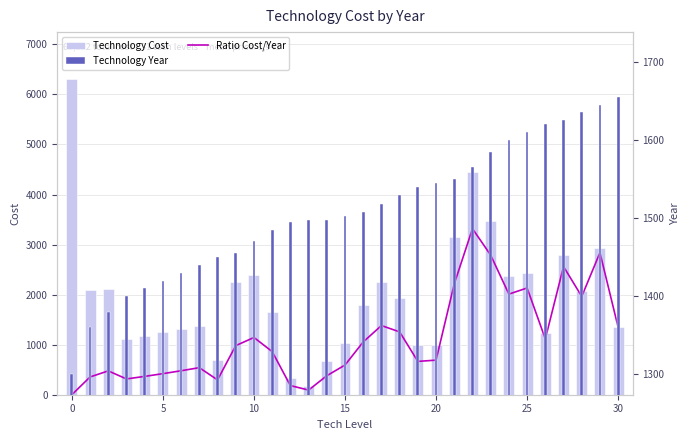

The Ratio Cost/Year series shows 470.7 at 11. True or false?

False